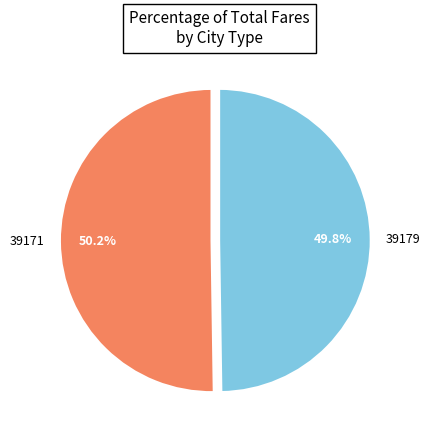

To the nearest percent, what percentage of the pie is 39171?

50%